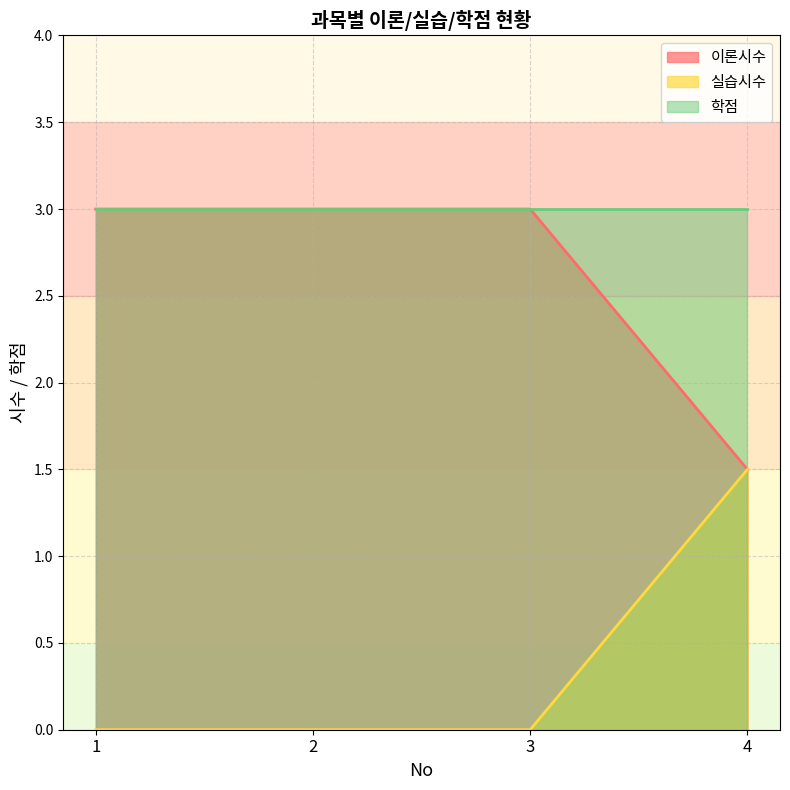

Which category has the lowest value in the 실습시수 series?

1